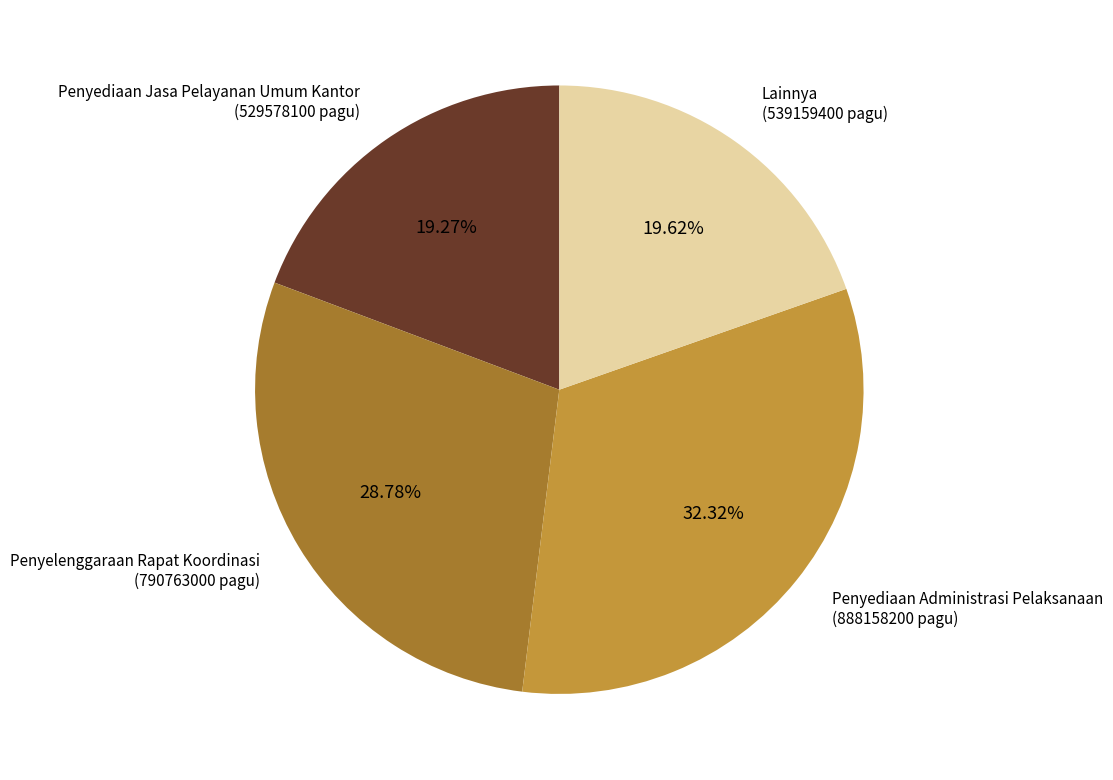

Do Penyediaan Administrasi Pelaksanaan (888158200 pagu) and Penyelenggaraan Rapat Koordinasi (790763000 pagu) together represent more than half of the pie?

Yes